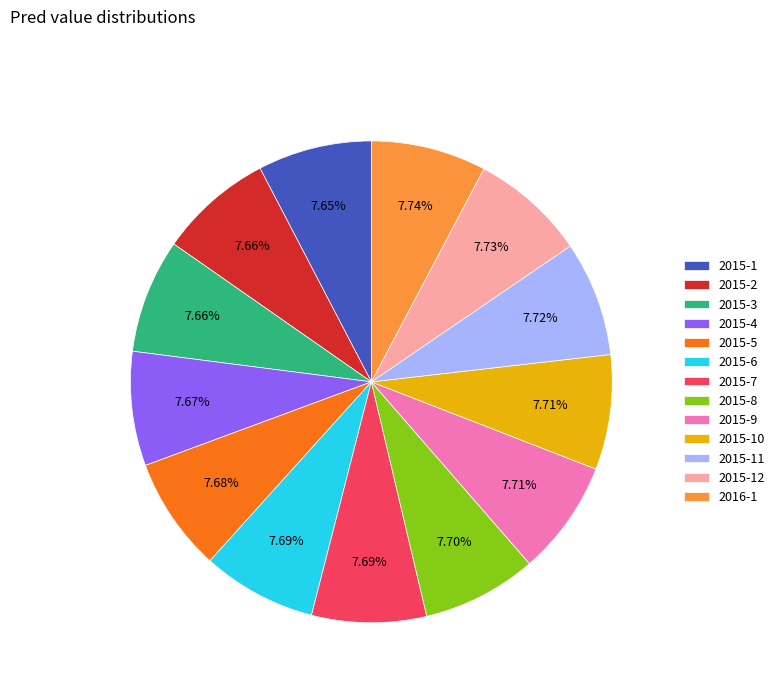

To the nearest percent, what portion does 2015-2 represent?

8%